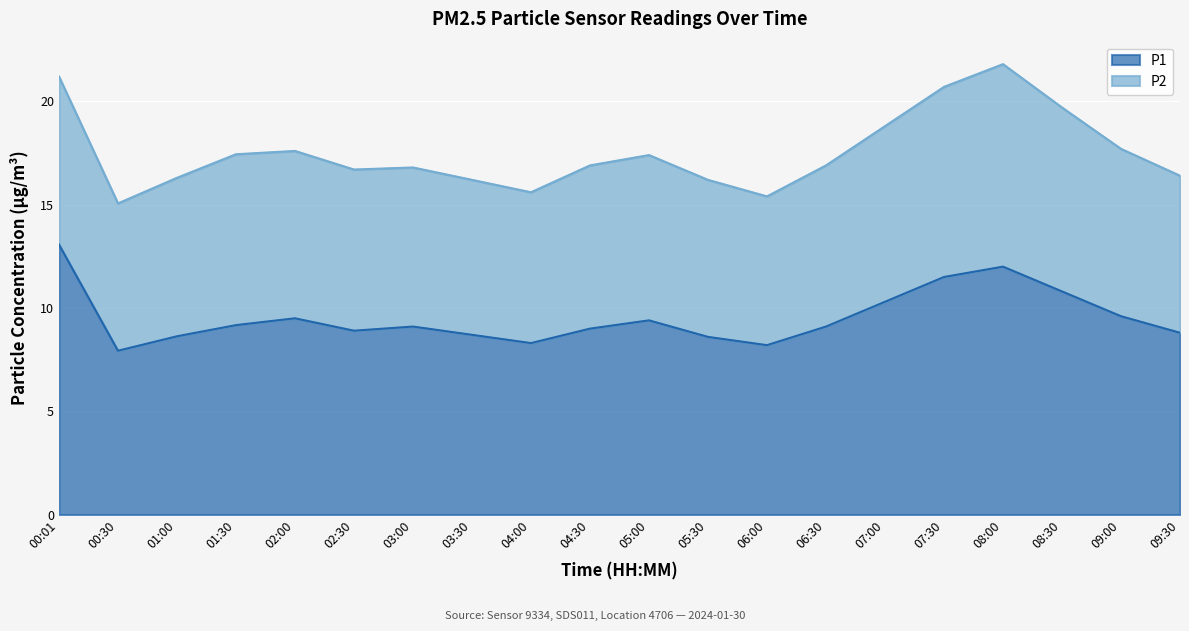

Approximately how many times larger is the value at 07:00 compared to 06:30?

1.1